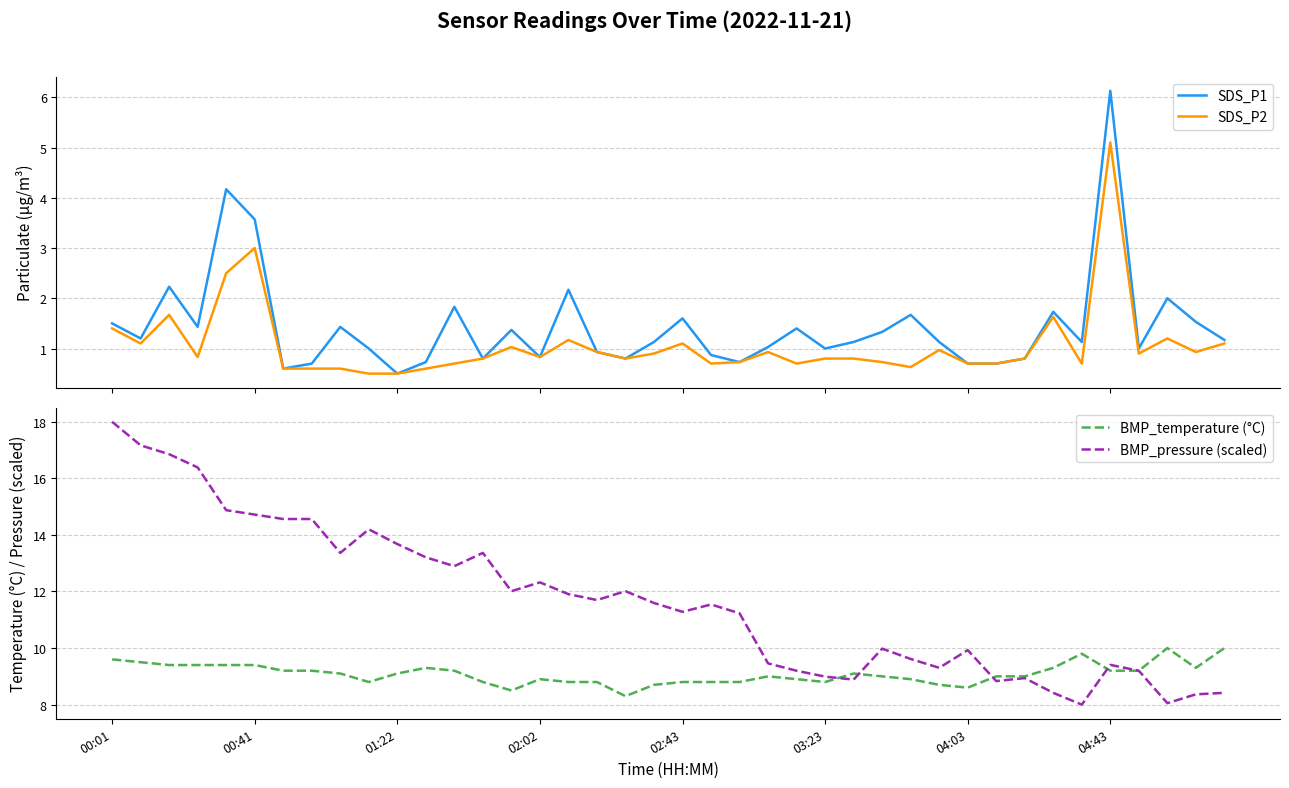

What is the value of the SDS_P2 point at the 40th from the left?

1.1